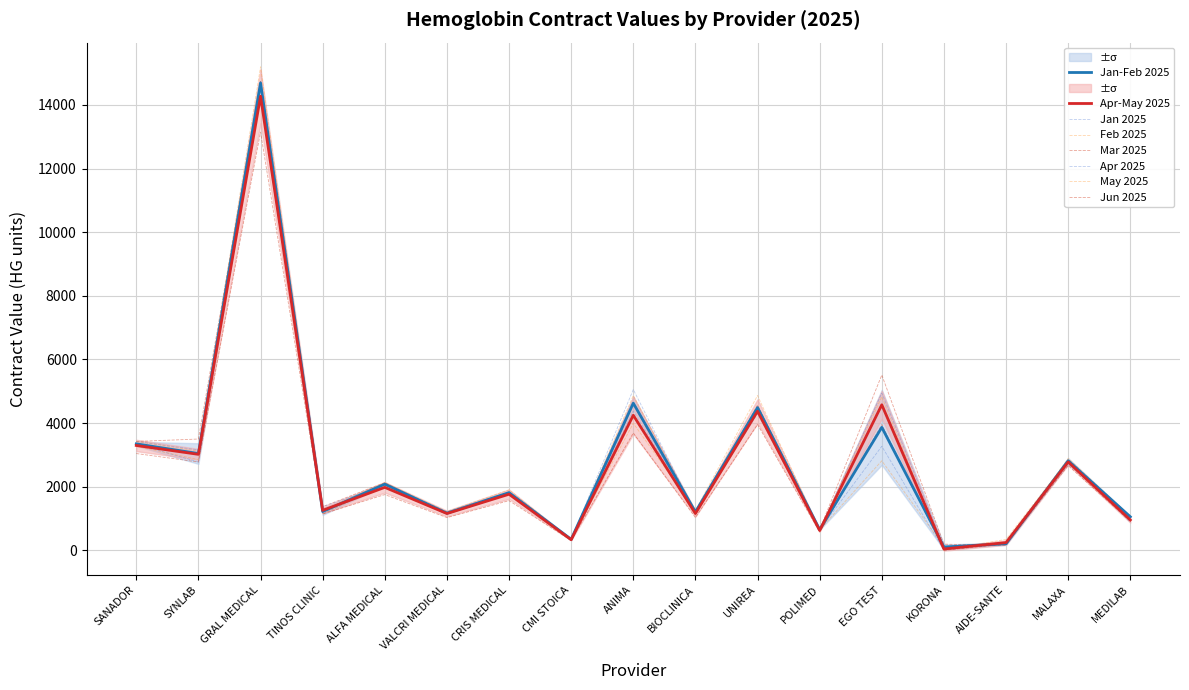

True or false: Mar 2025 has a value of 3496 at SYNLAB.

True